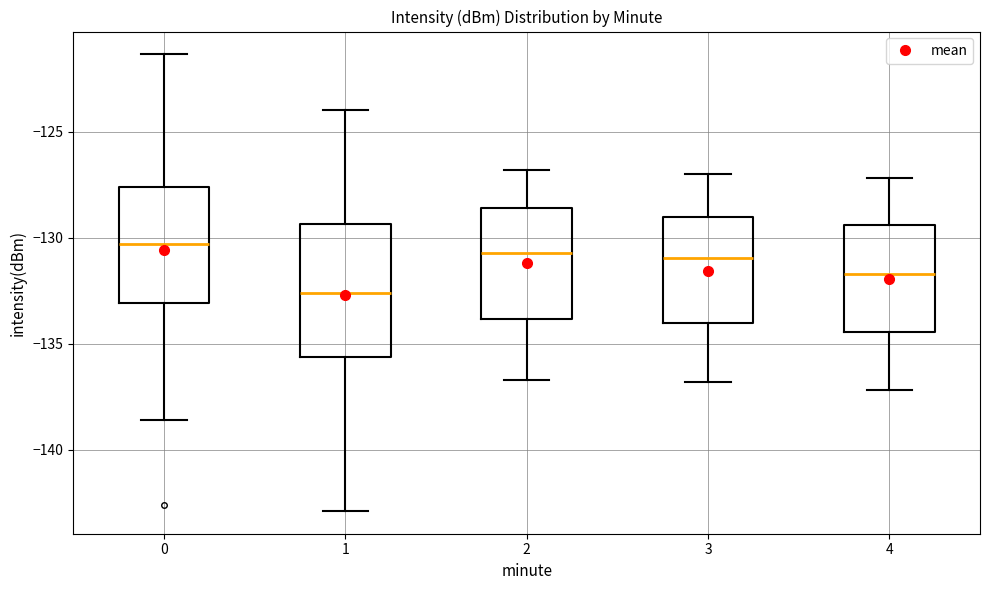

Which box has the lowest median line?

1